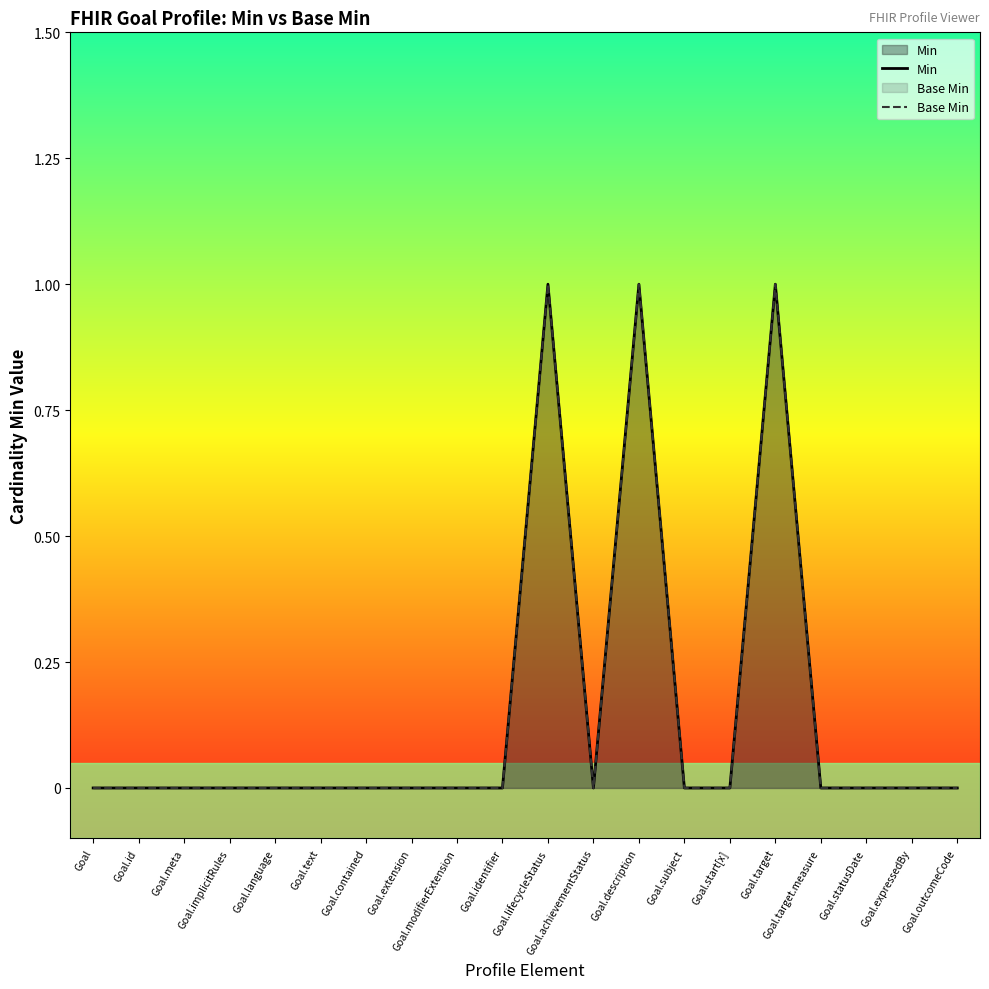

What is the difference between the maximum and minimum values in the Base Min series?

1